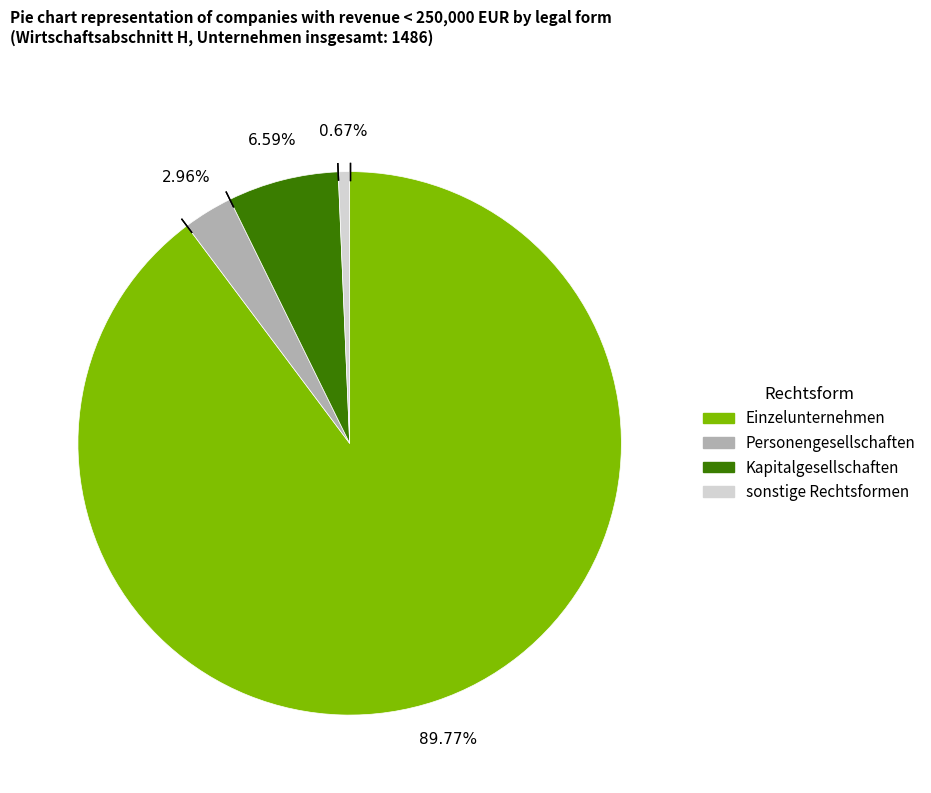

Does Einzelunternehmen account for over 50% of the chart?

Yes